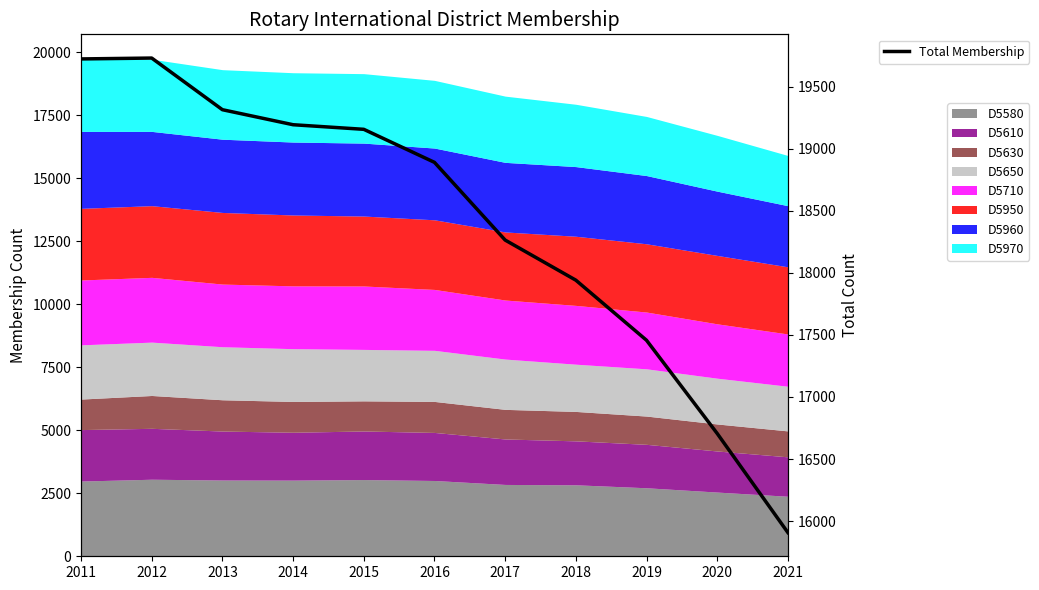

What is the value of the 8th point from the left?

17941